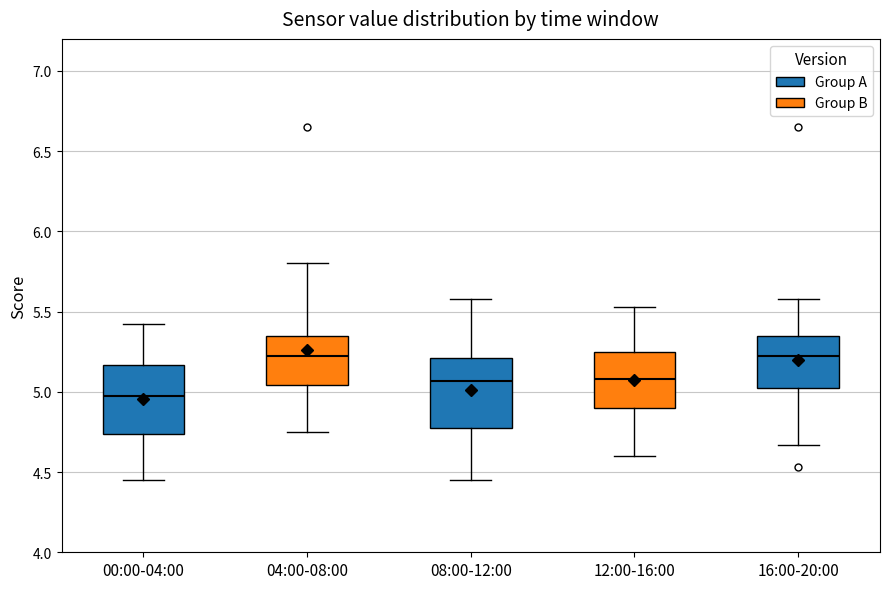

Which box has the lowest median line?

00:00-04:00